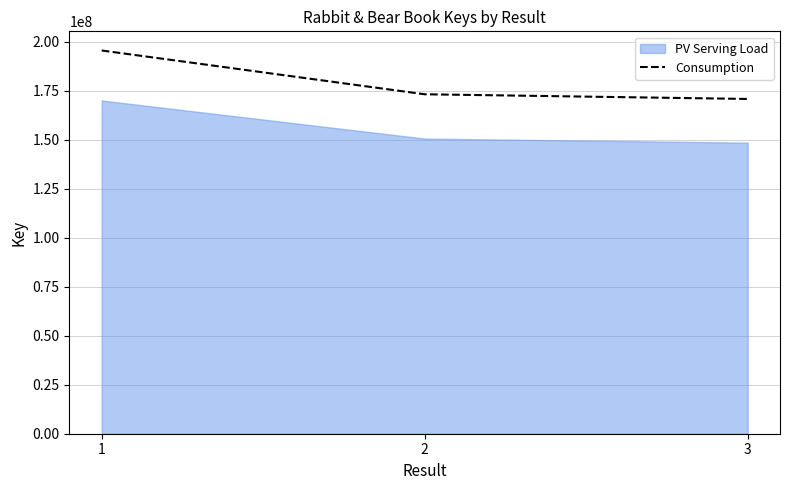

What is the lowest value of the Consumption series?

170821603.8